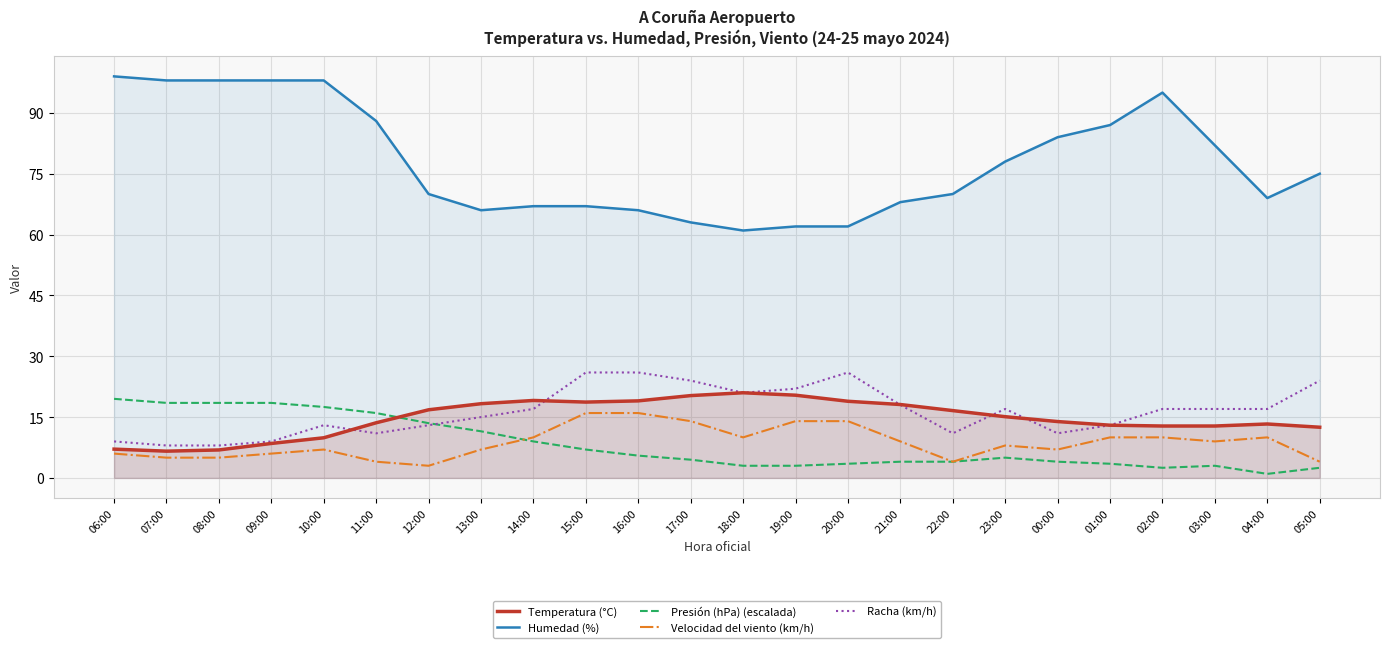

How many intersections are there between Presión (hPa) (escalada) and Racha (km/h)?

1